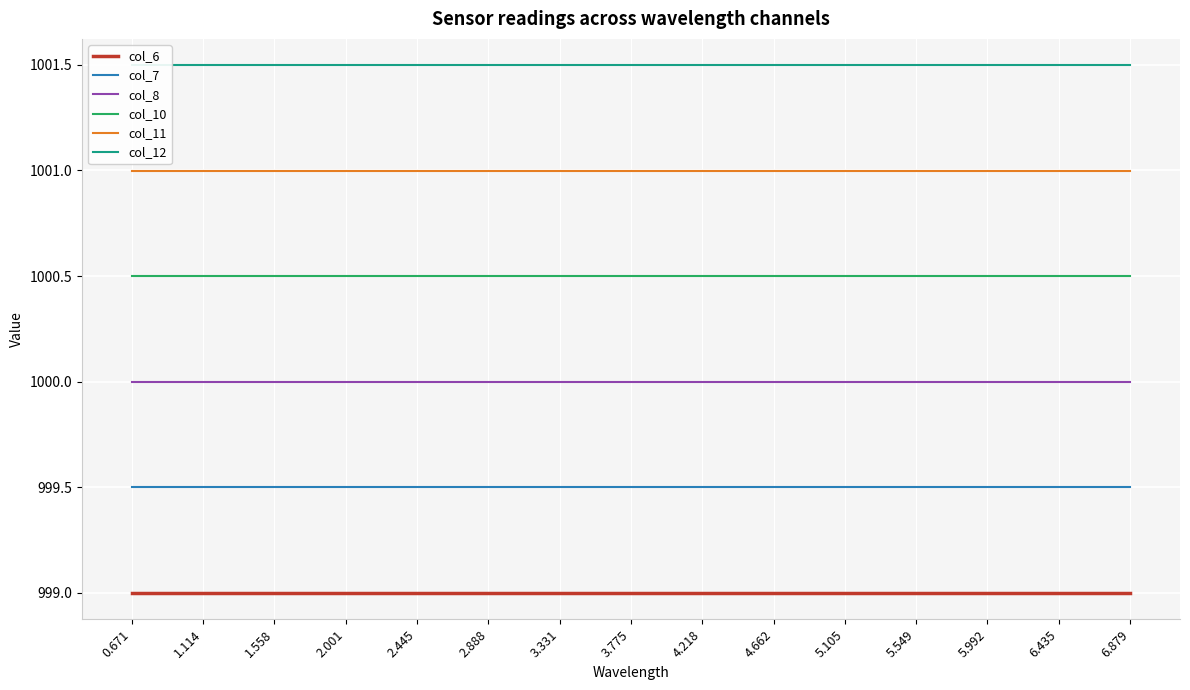

At how many categories does at least one series exceed 1001?

15